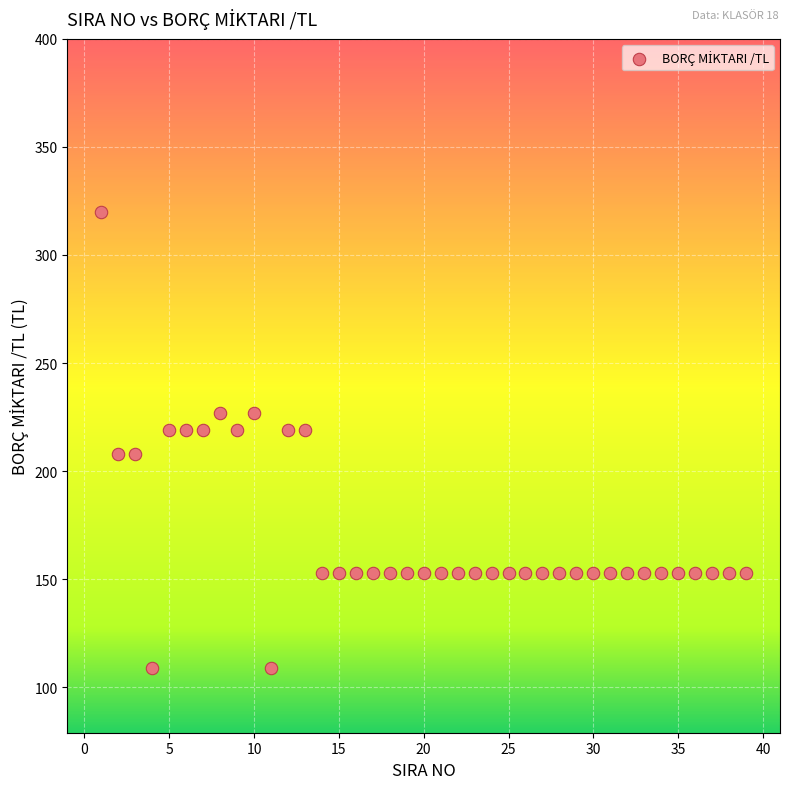

What is the range of Y values (max minus min)?

211